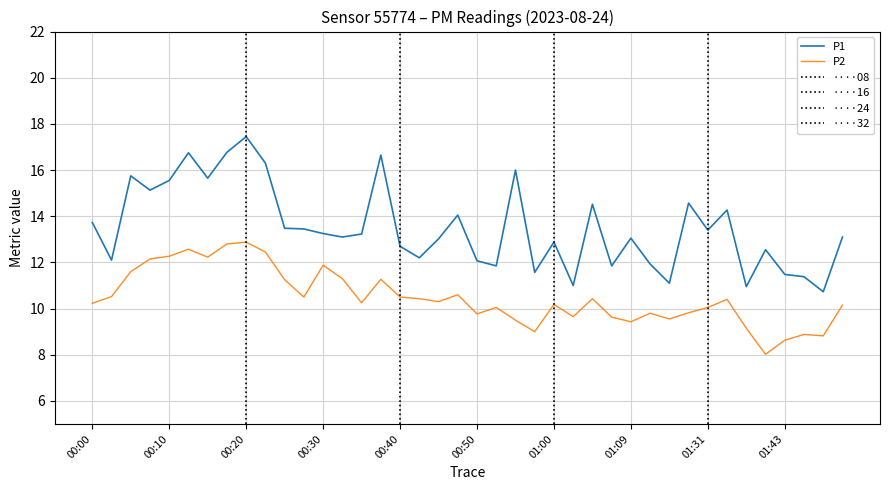

How many values in the P2 series exceed 10?

26